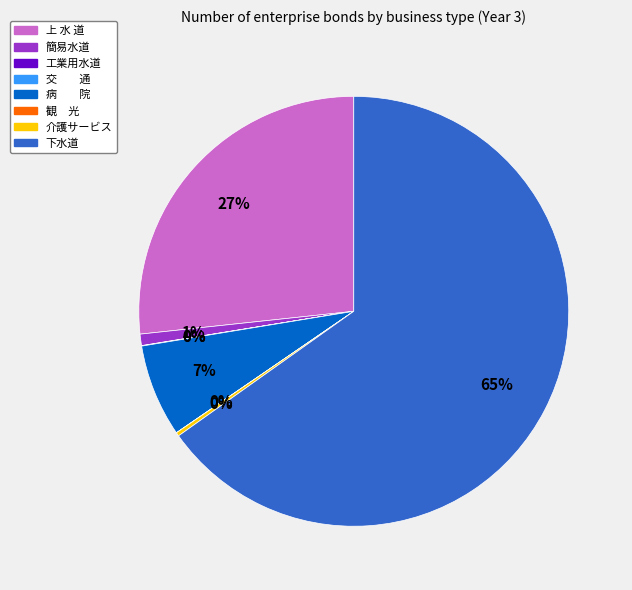

Is the sum of 下水道 and 上 水 道 greater than half?

Yes